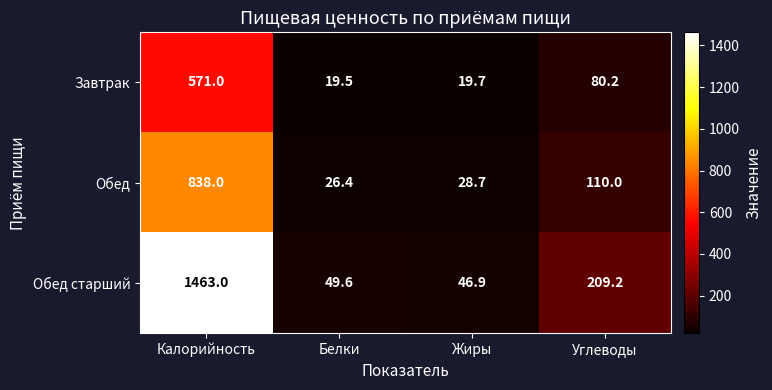

Rank the series by their maximum value, from lowest to highest.

Завтрак, Обед, Обед старший